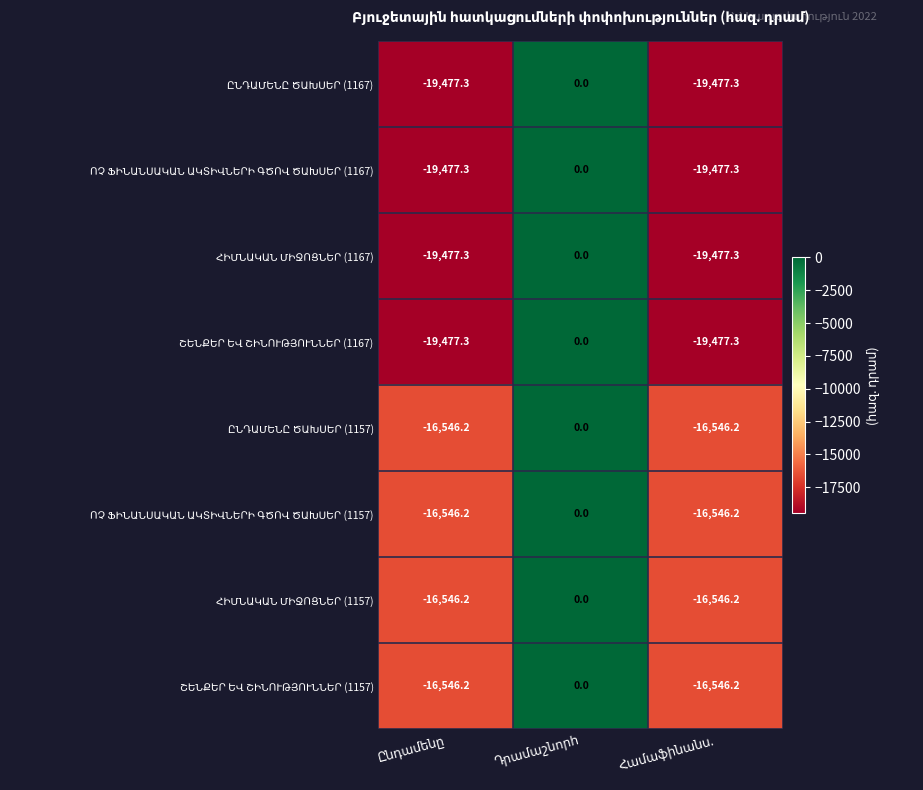

What is the minimum value shown in the chart?

-19477.3